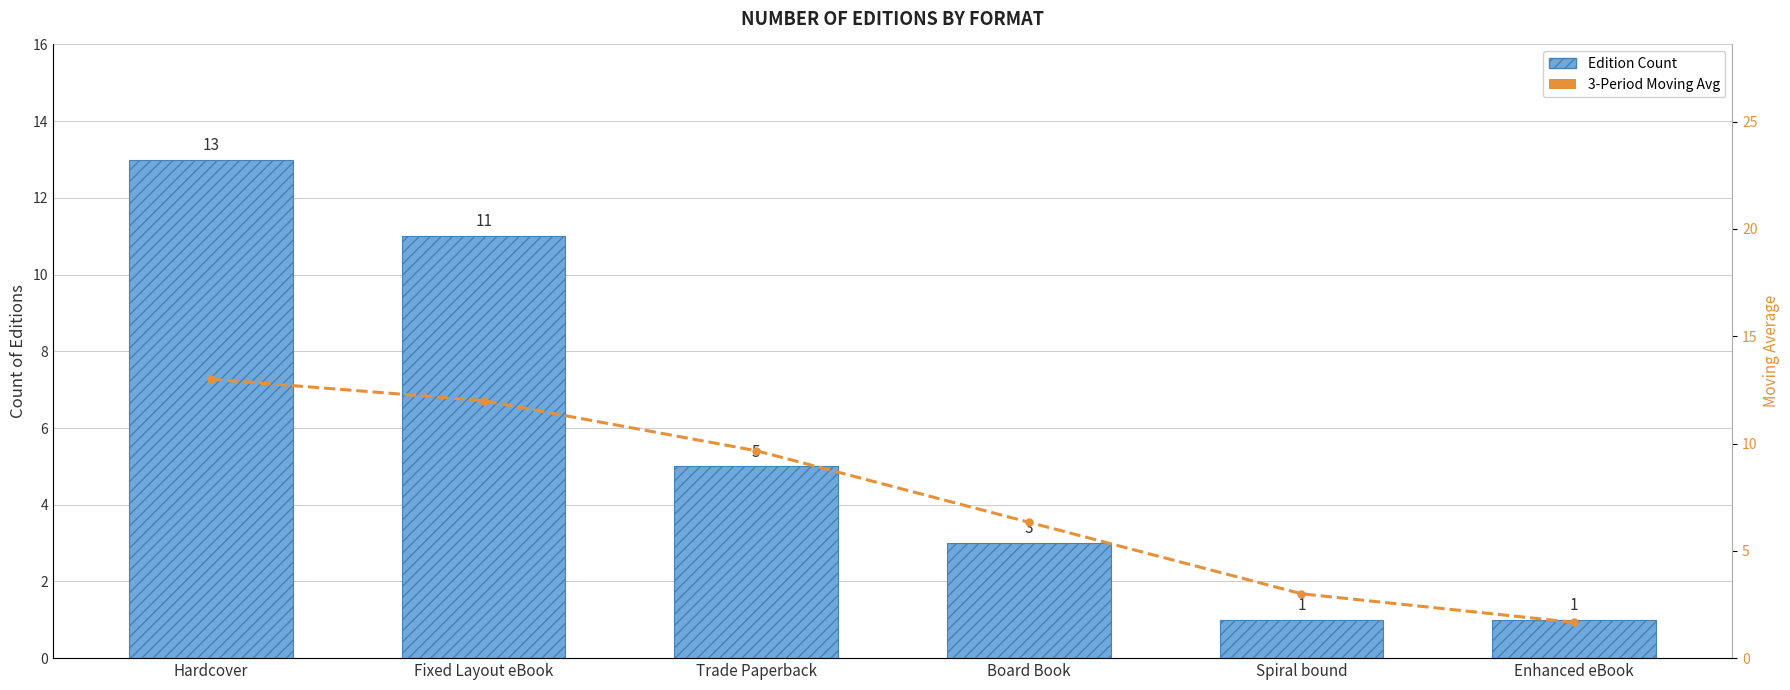

What is the difference between the maximum and second lowest values in the Edition Count series?

12.0